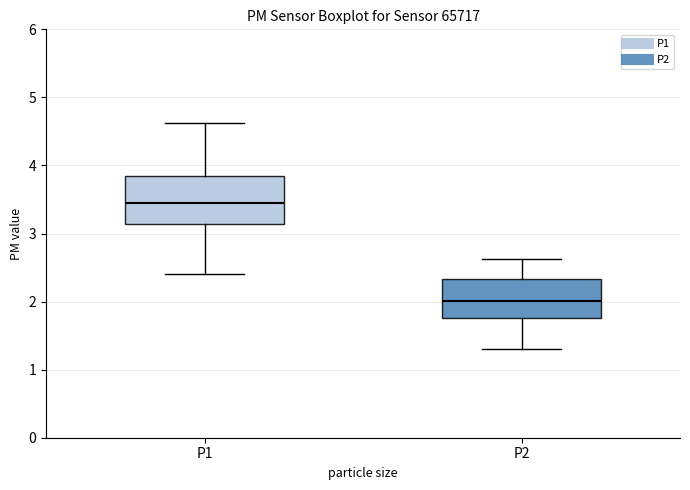

Which box is the tallest, from its lower edge to its upper edge?

P1